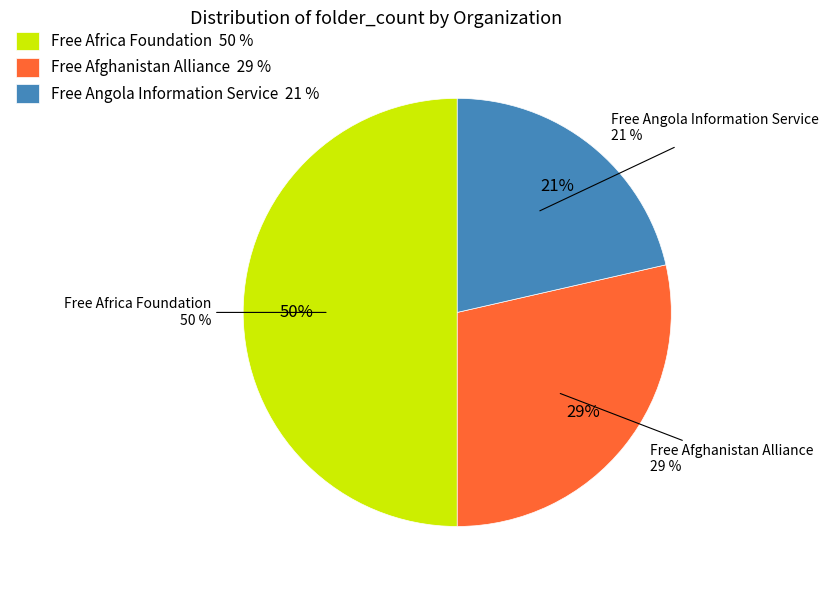

What portion of the pie excludes Free Africa Foundation?

50.0%